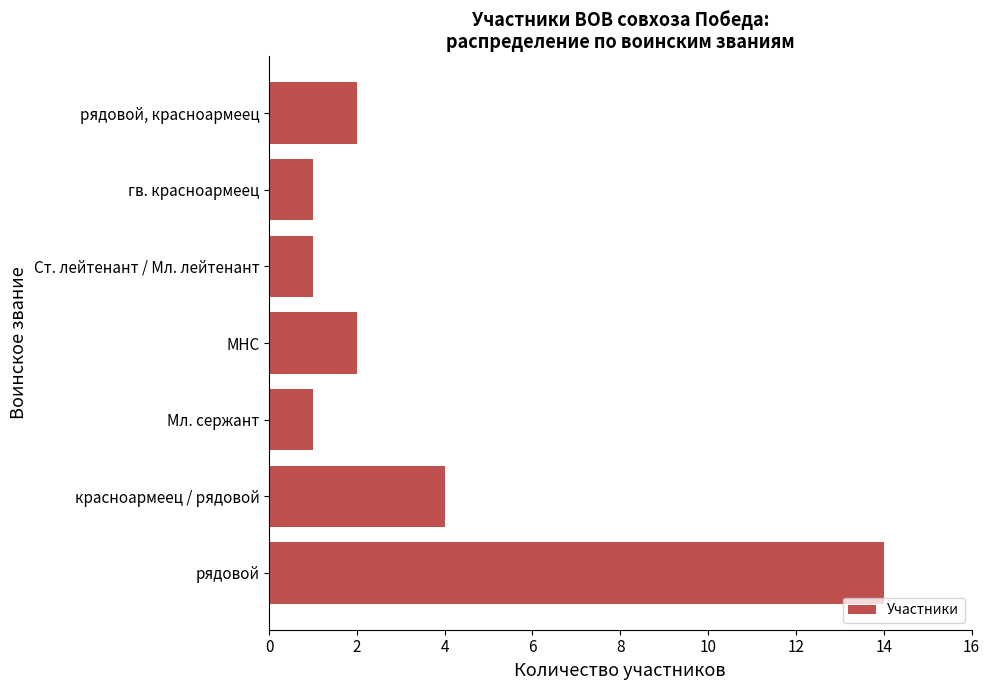

Reading bottom to top, what are all the values shown in this chart?

14	4	1	2	1	1	2